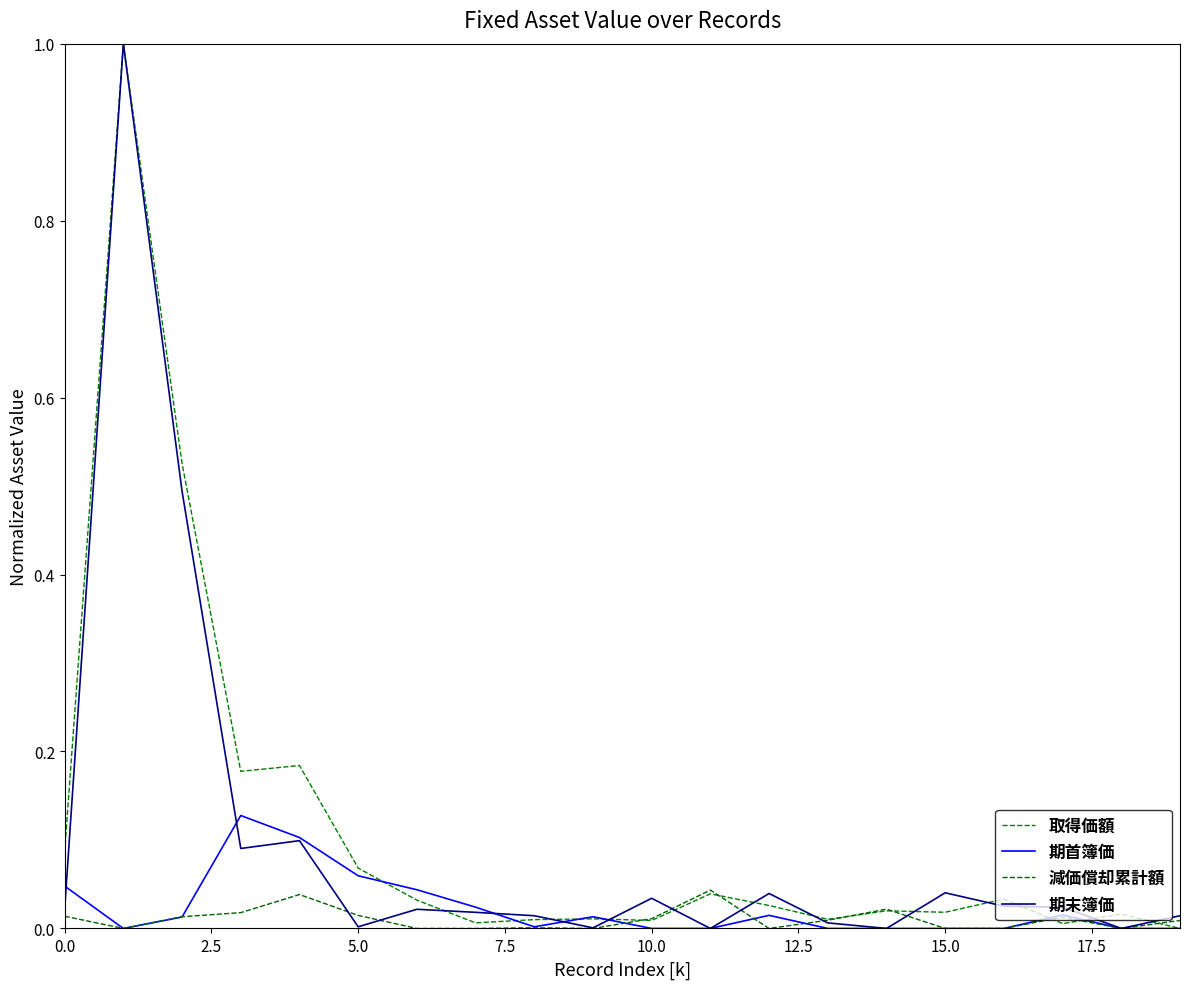

Which series has the largest total across all categories?

取得価額